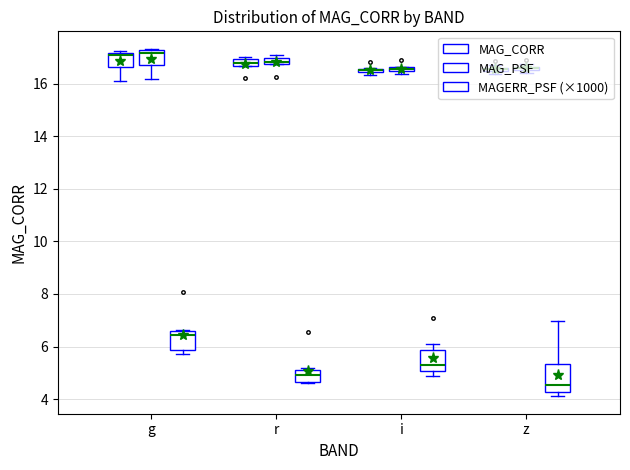

What is the maximum value shown in the chart?

17.2